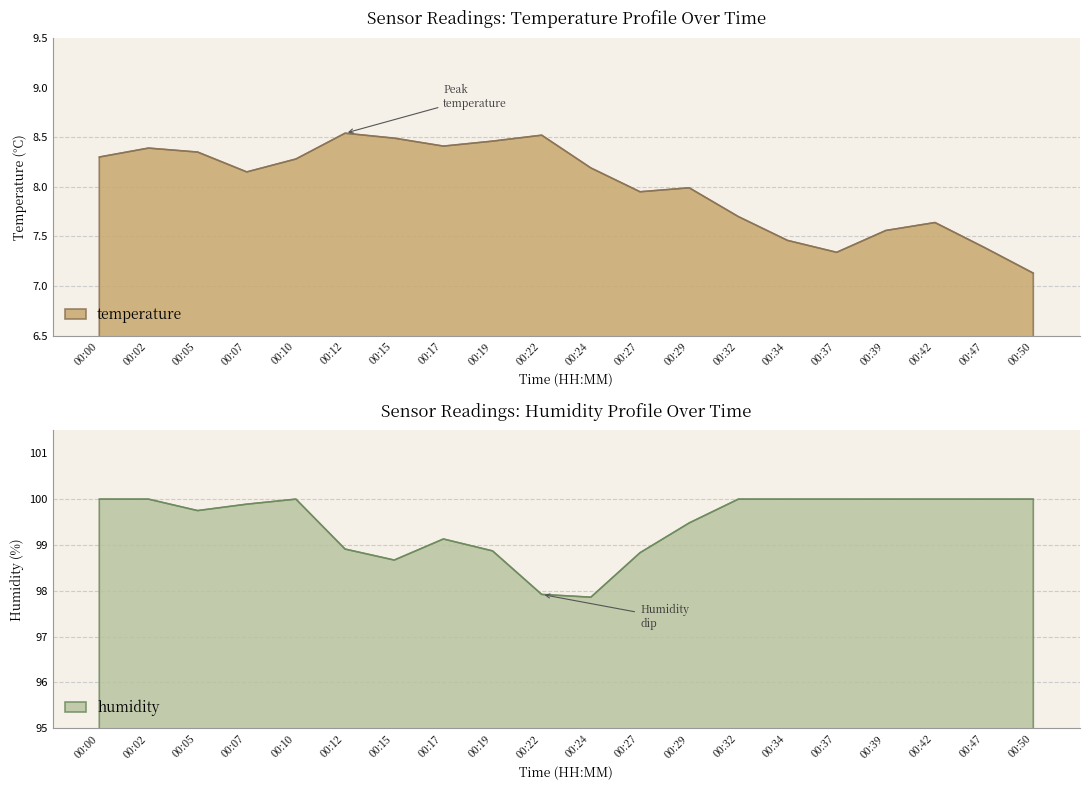

True or false: humidity and temperature intersect in this chart.

False